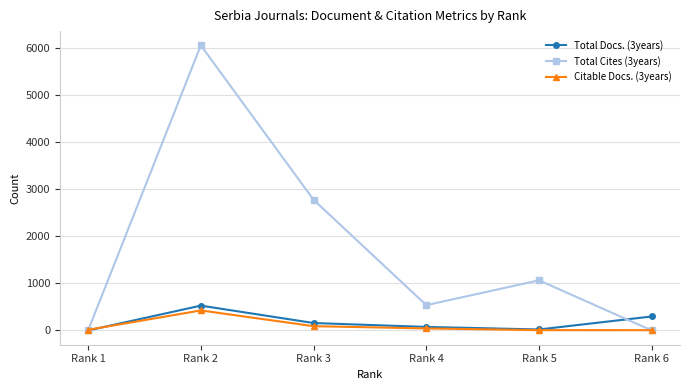

Which series has the widest spread of values?

Total Cites (3years)